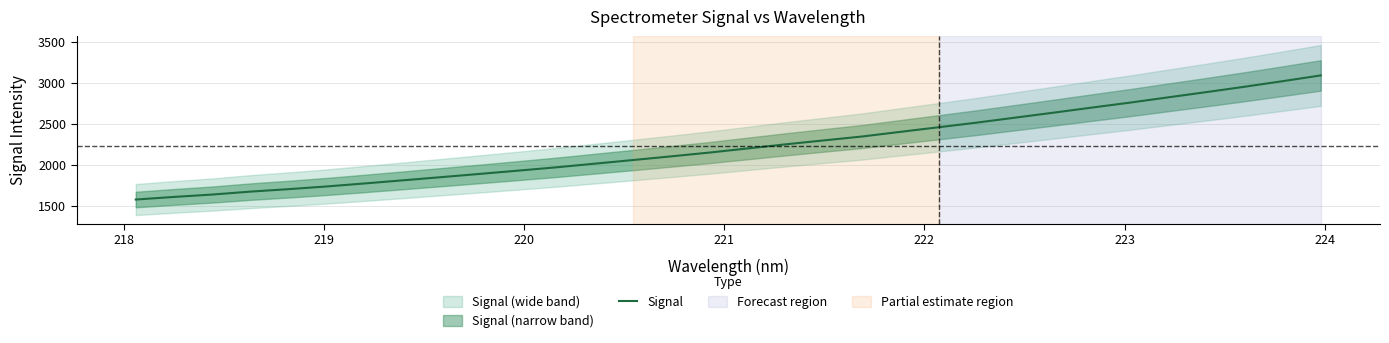

How many lines are shown in the chart?

1